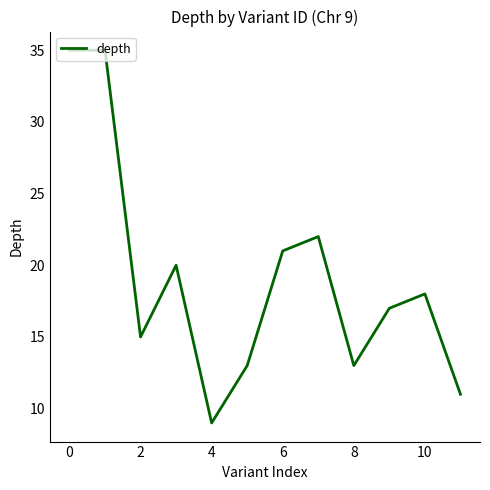

What is the difference between the maximum and minimum values?

26